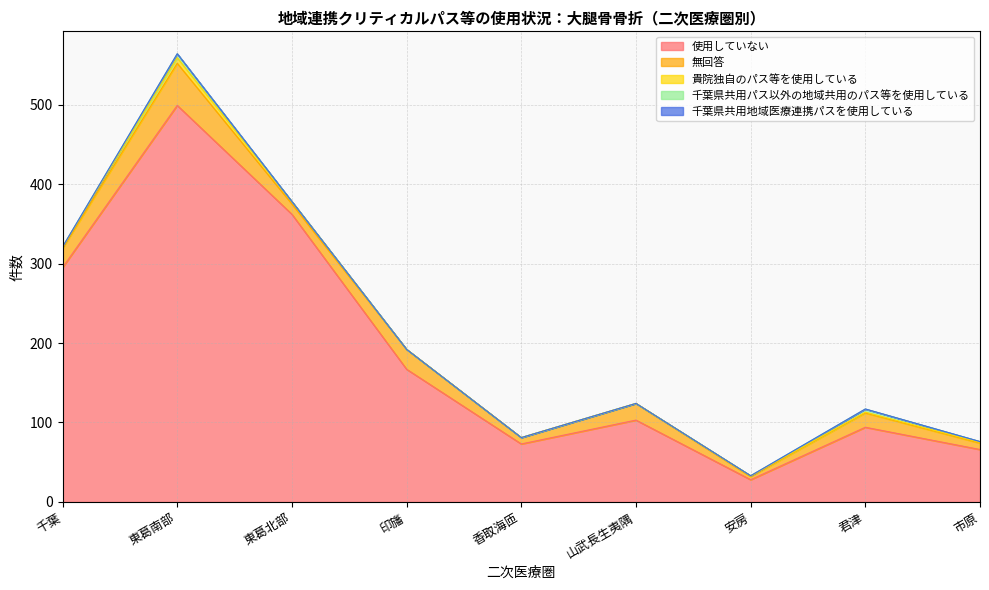

In 貴院独自のパス等を使用している, how many points are higher than both neighbors (excluding endpoints)?

1